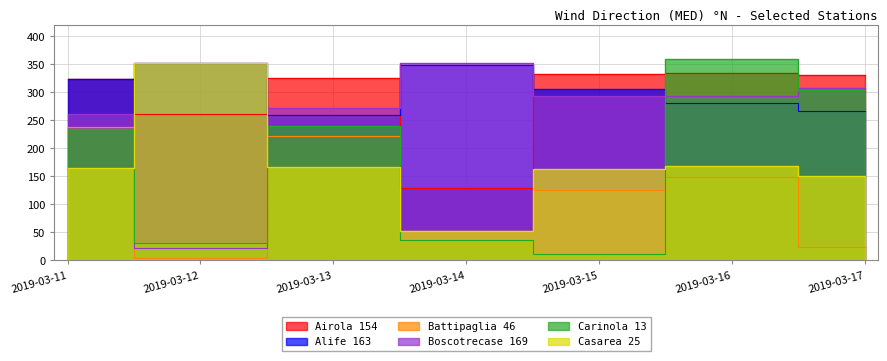

True or false: Battipaglia 46 and Boscotrecase 169 cross at least once.

False